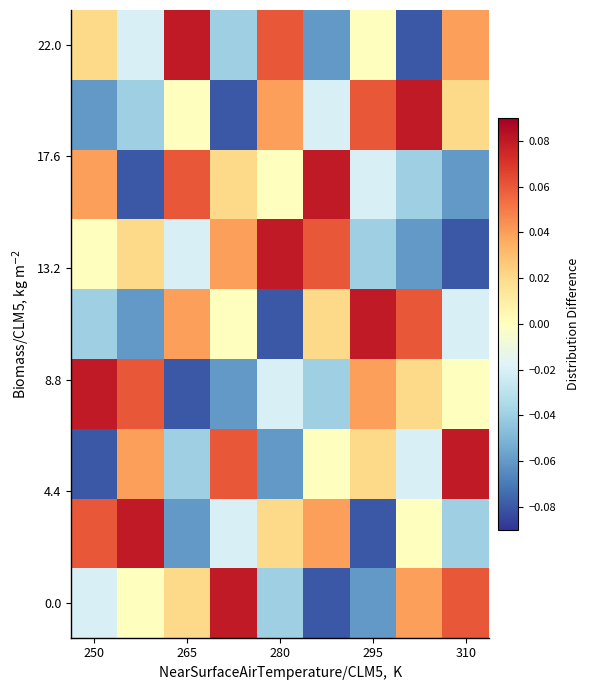

At which category is the sum across all series the highest?

250